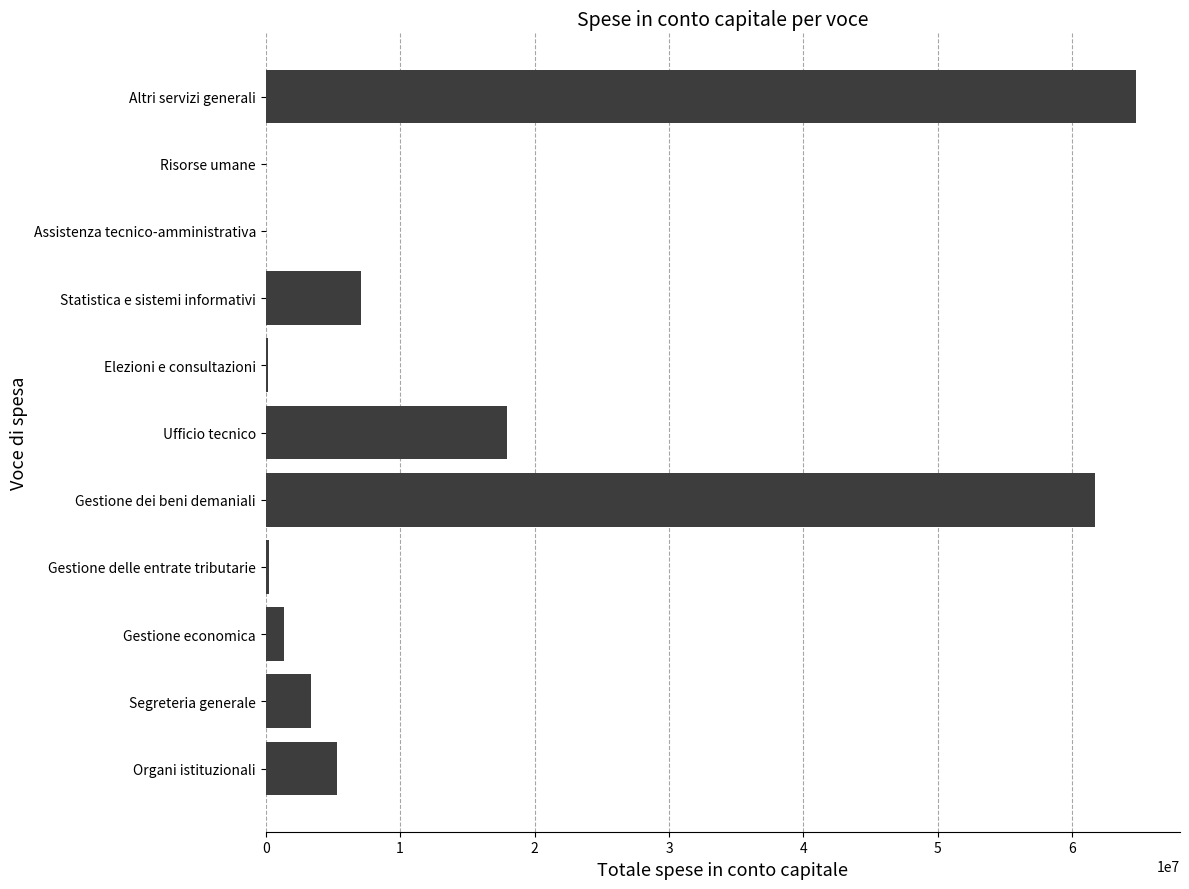

The chart shows a value of -44283752.2 at Assistenza tecnico-amministrativa. True or false?

False